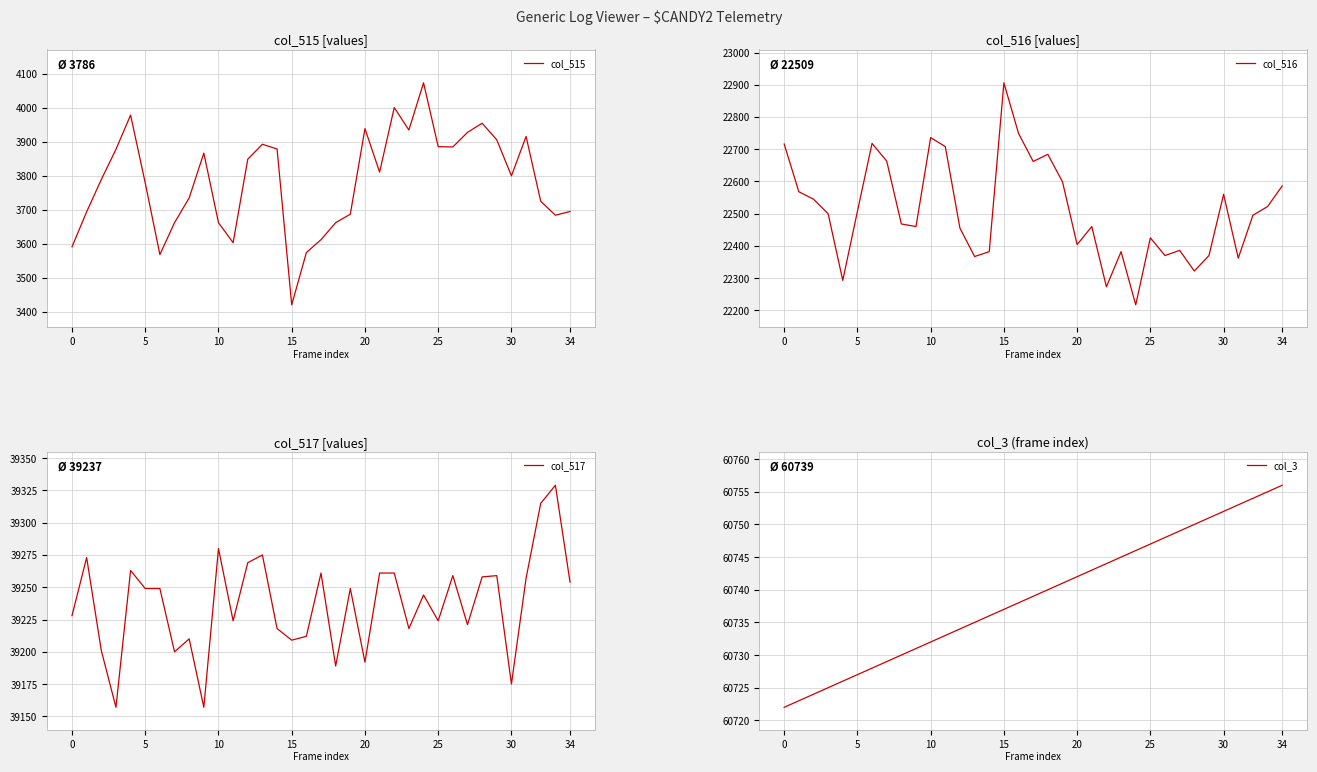

What is the sum of the col_3 values at 25 and 5?

121474